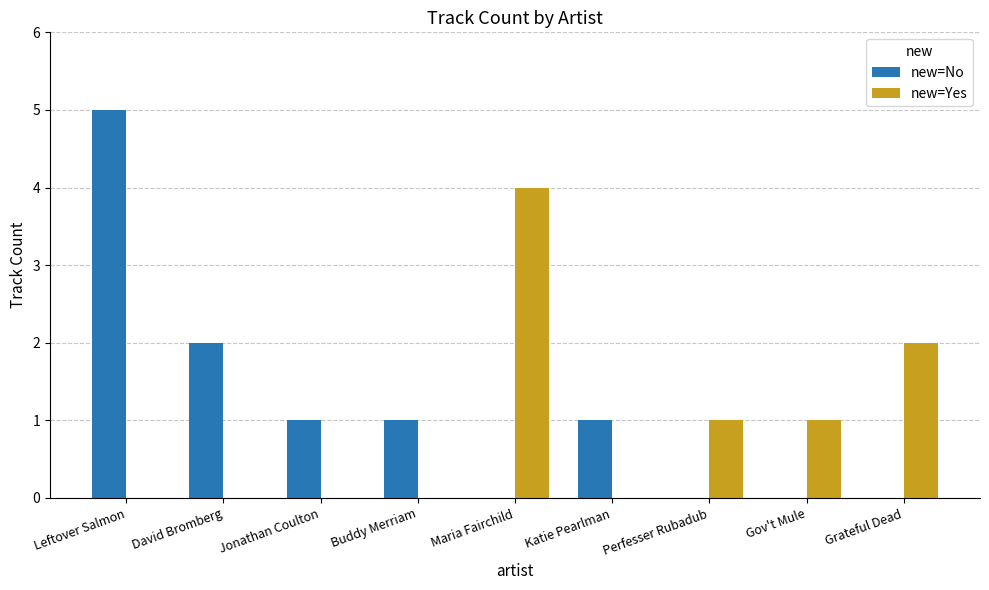

Is the value of new=Yes at Maria Fairchild greater than the value of new=No at Katie Pearlman?

Yes